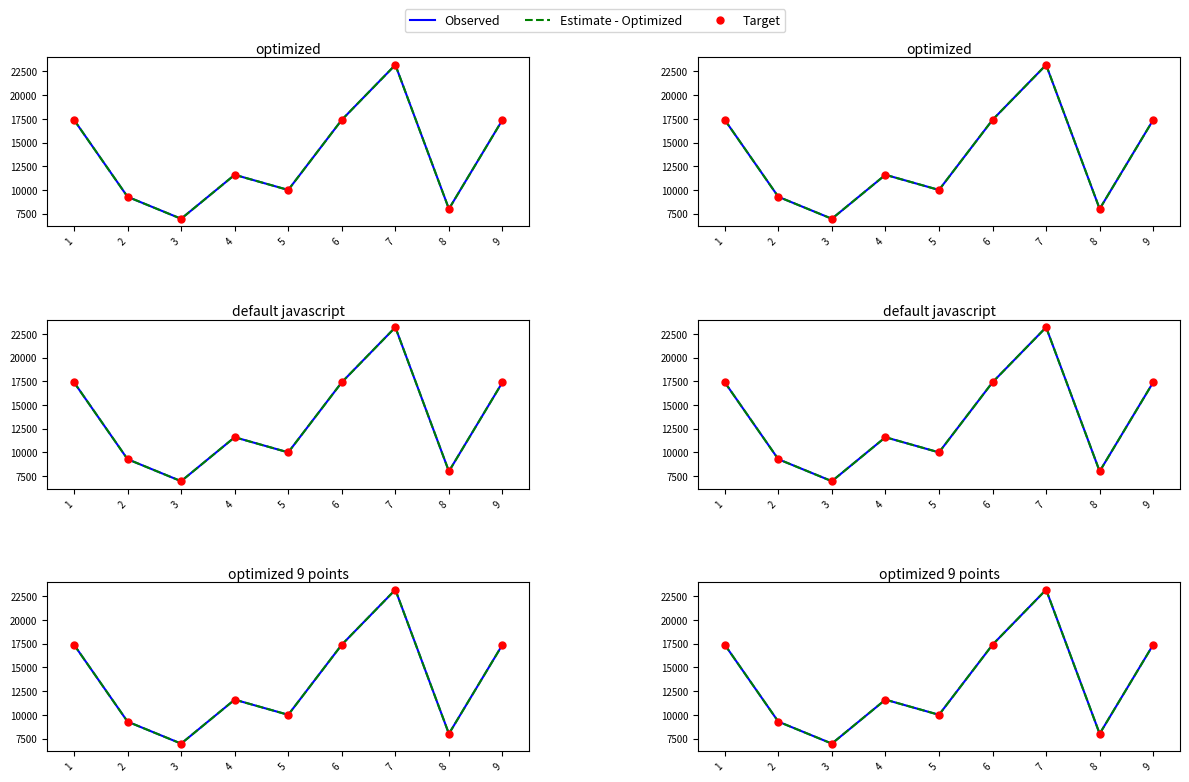

What is the minimum value for Presupuesto ejercido?

6960